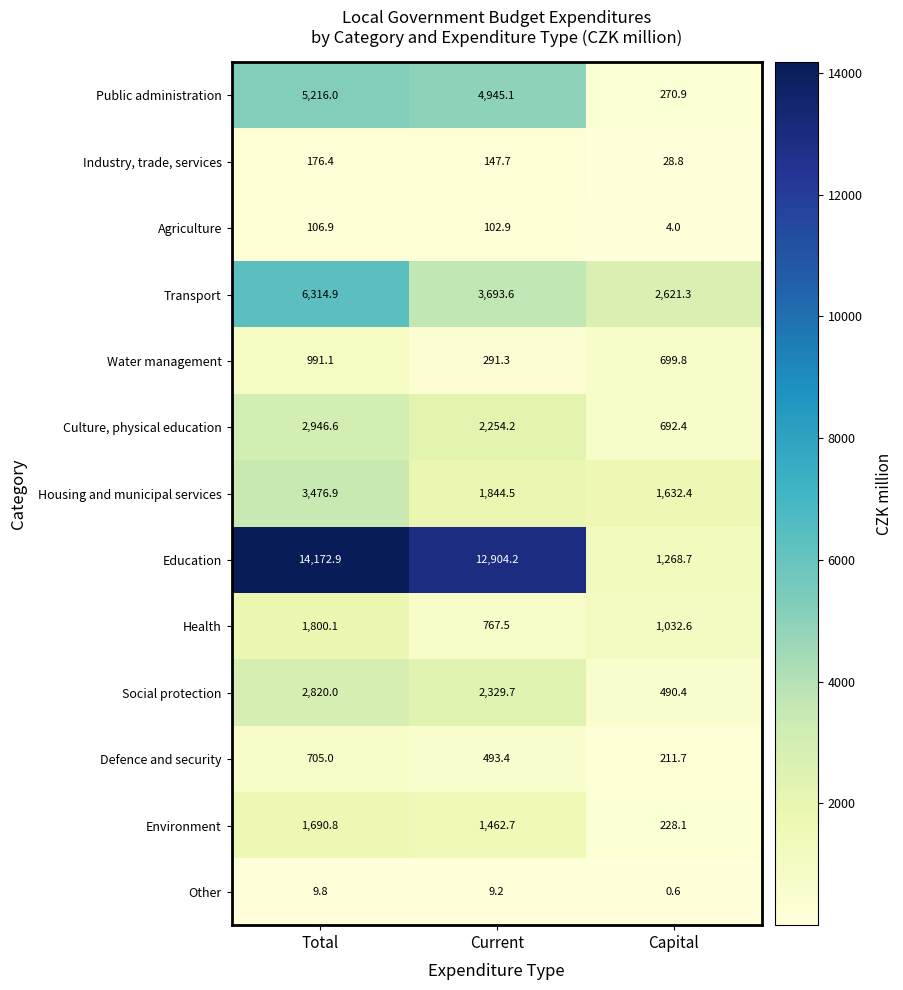

What is the difference between the second highest and minimum values in the Public administration series?

4674.2